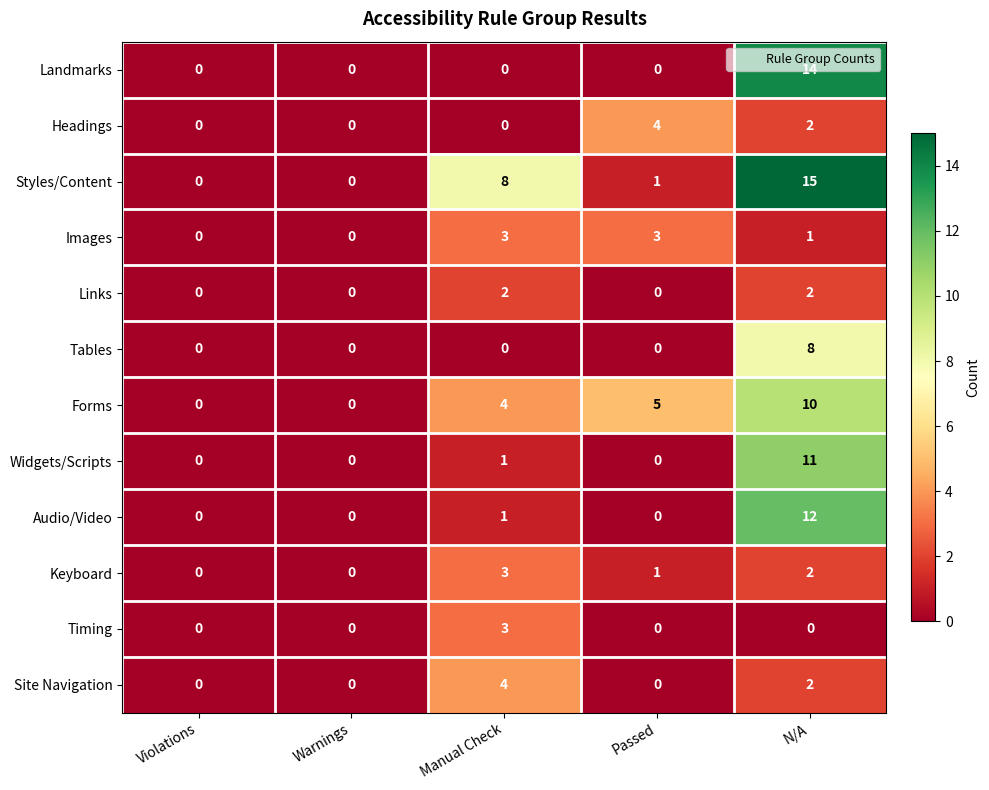

Count the number of data series in this chart.

12